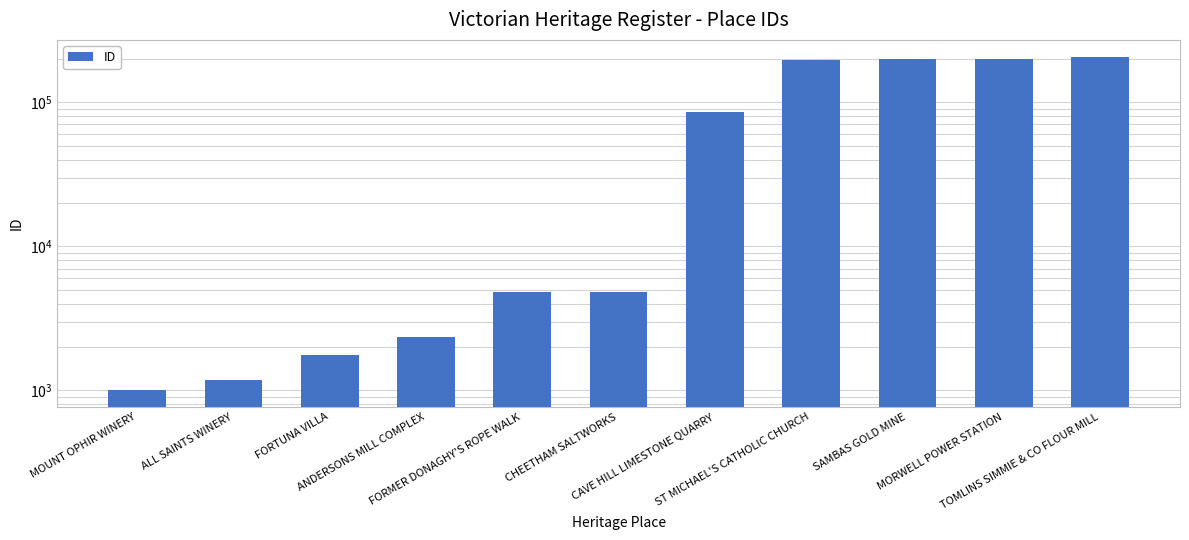

Is it true that the value at MORWELL POWER STATION is 352503?

False